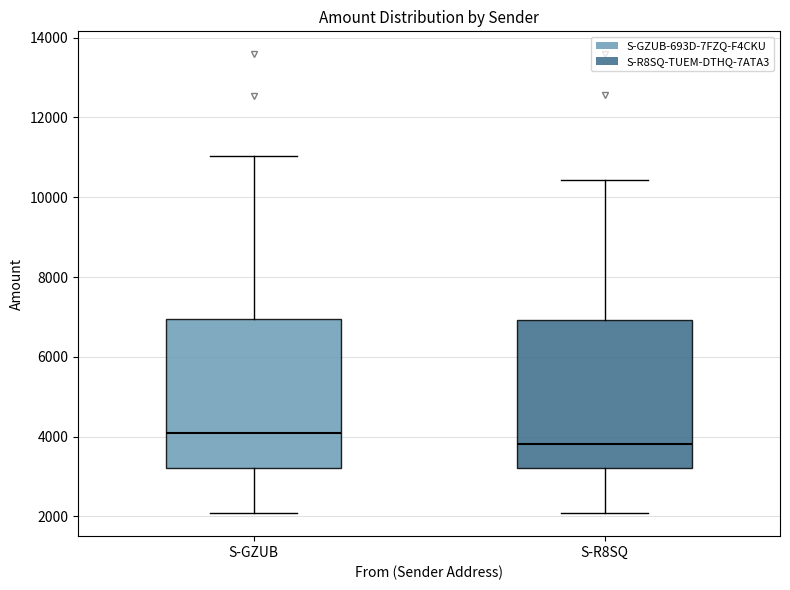

Reading left to right, transcribe this box plot: for each box, give where its median line is, the range the box spans, and where its two whiskers end, as read against the y-axis. The values are not printed on the chart, so give them approximately, as read against the axis.

S-GZUB: median 4000, box 3200 to 7000, whiskers 2000 to 11000
S-R8SQ: median 3800, box 3200 to 7000, whiskers 2000 to 10400